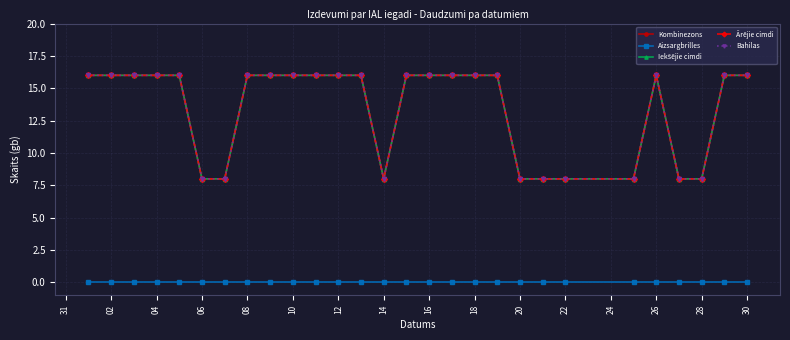

What is the value of the Kombinezons point at the 28th from the left?

16